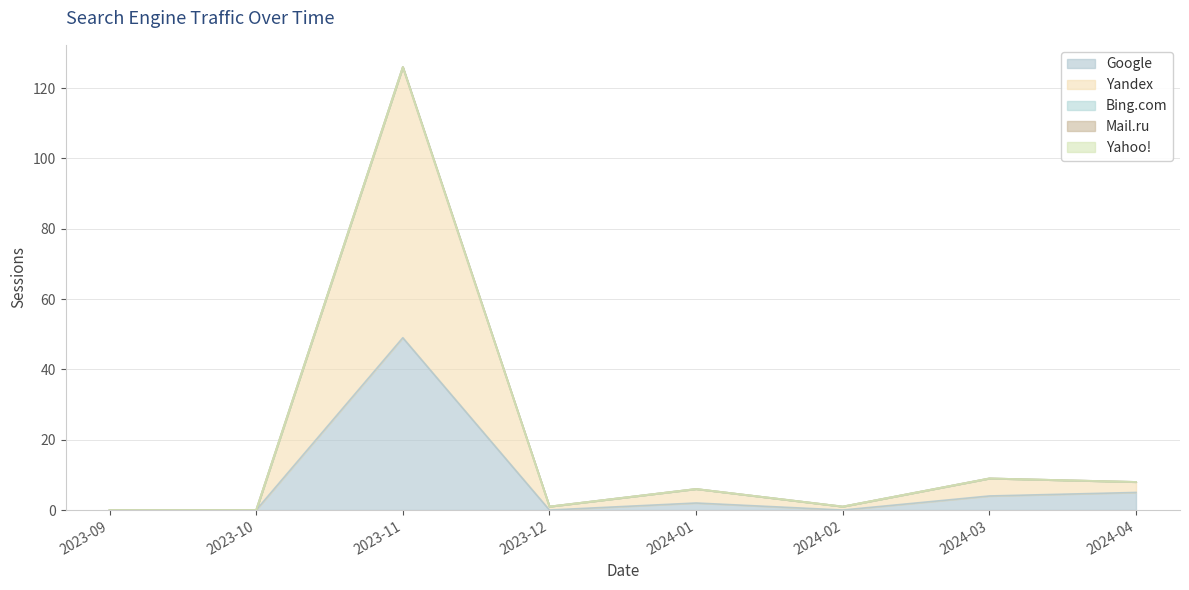

Reading left to right, extract all data points from this chart.

Google: 2023-09=0	2023-10=0	2023-11=49	2023-12=0	2024-01=2	2024-02=0	2024-03=4	2024-04=5
Yandex: 2023-09=0	2023-10=0	2023-11=77	2023-12=1	2024-01=4	2024-02=1	2024-03=5	2024-04=3
Bing.com: 2023-09=0	2023-10=0	2023-11=0	2023-12=0	2024-01=0	2024-02=0	2024-03=0	2024-04=0
Mail.ru: 2023-09=0	2023-10=0	2023-11=0	2023-12=0	2024-01=0	2024-02=0	2024-03=0	2024-04=0
Yahoo!: 2023-09=0	2023-10=0	2023-11=0	2023-12=0	2024-01=0	2024-02=0	2024-03=0	2024-04=0